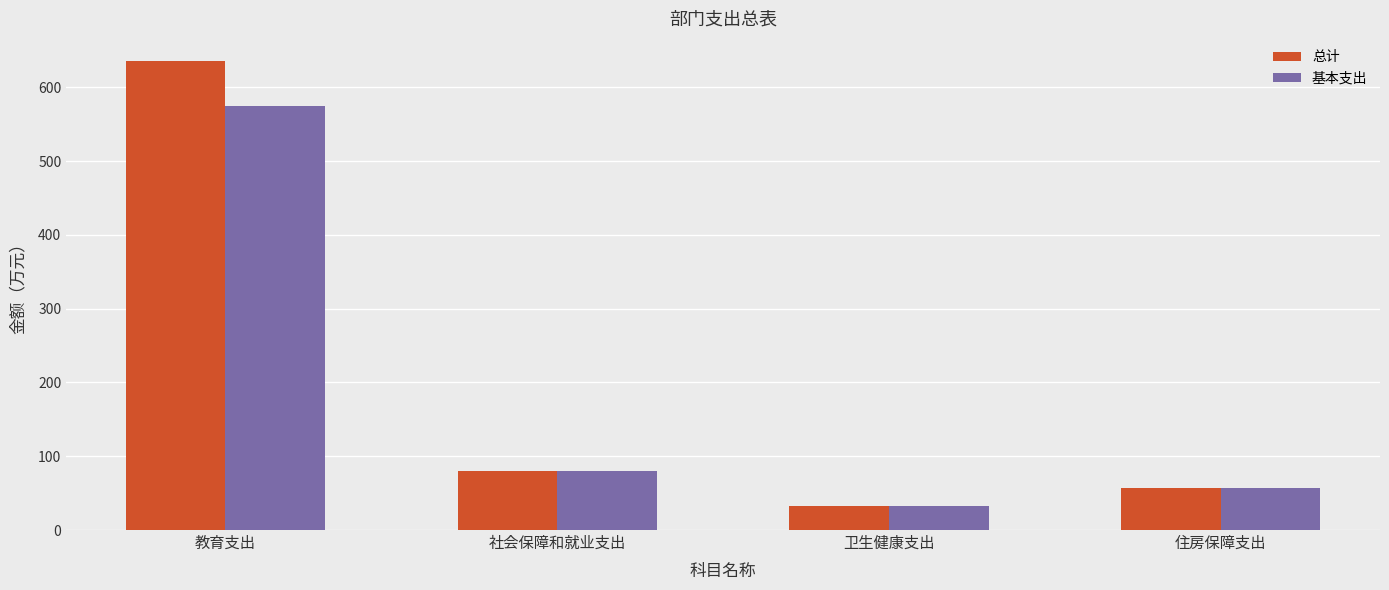

List the labels in order of 基本支出 value, smallest first.

卫生健康支出, 住房保障支出, 社会保障和就业支出, 教育支出